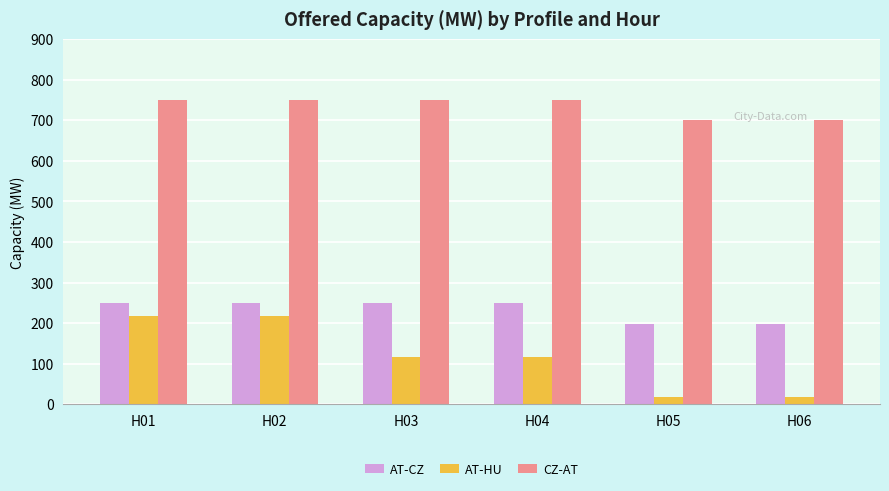

Rank the series by their maximum value, from highest to lowest.

CZ-AT, AT-CZ, AT-HU